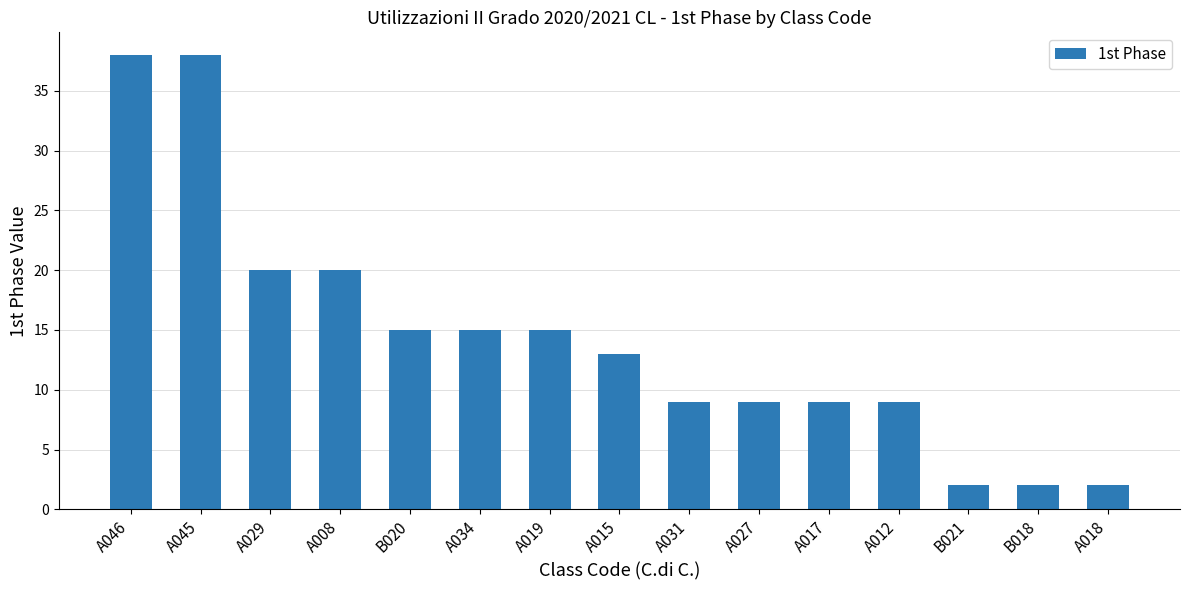

Reading left to right, list all the values displayed in this chart.

A046=38	A045=38	A029=20	A008=20	B020=15	A034=15	A019=15	A015=13	A031=9	A027=9	A017=9	A012=9	B021=2	B018=2	A018=2